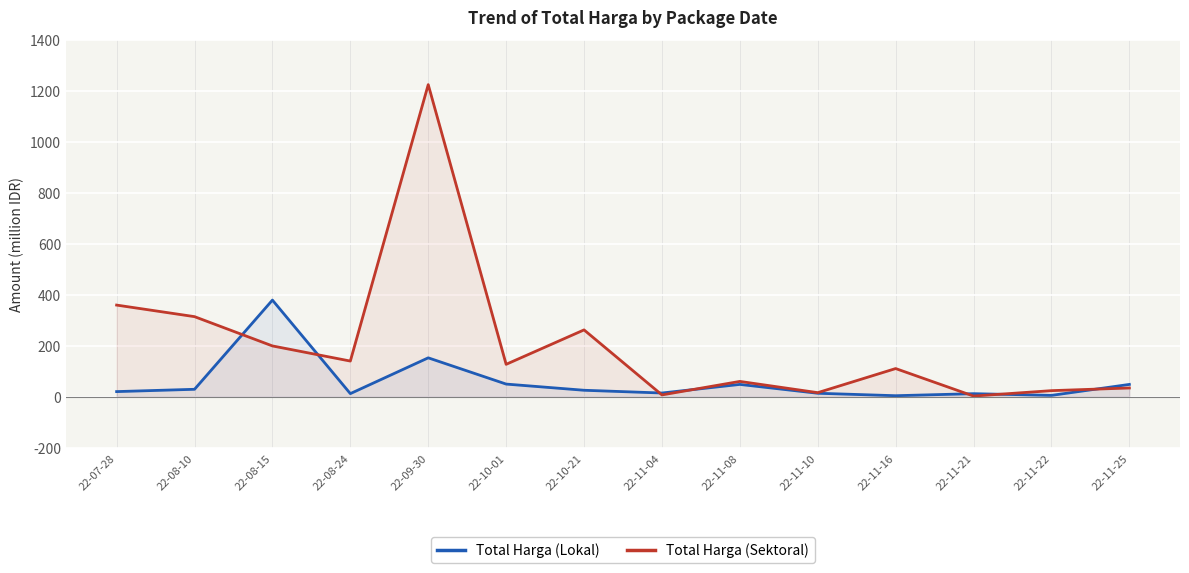

What is the difference between the highest and lowest values at 22-11-21?

9404250